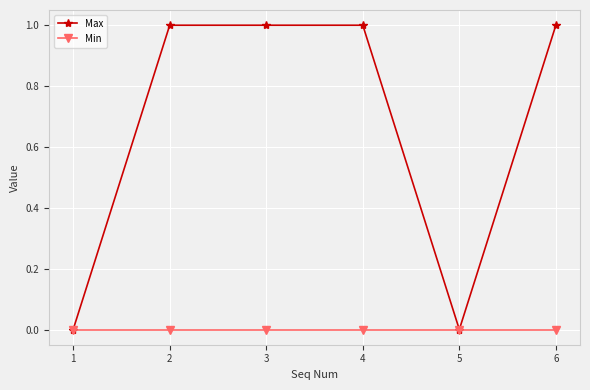

True or false: Min has more than 2 interior local peaks.

False